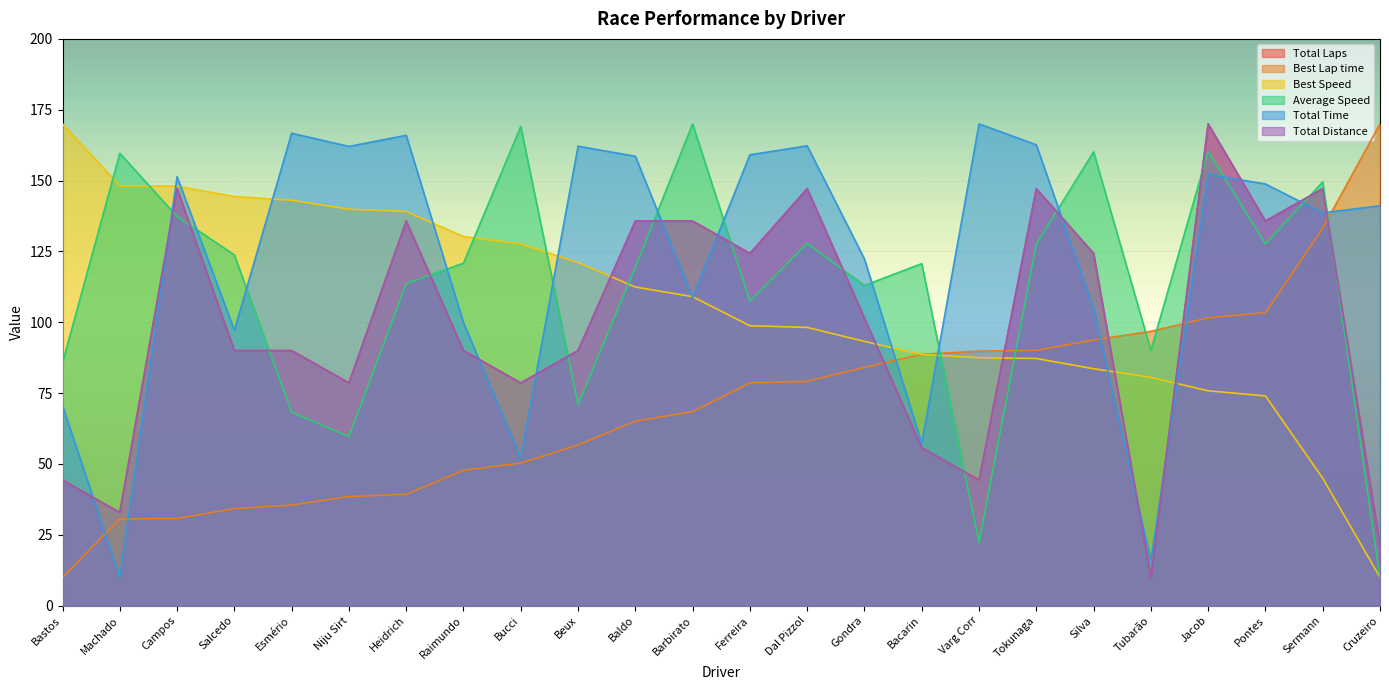

What is the value of the Average Speed point at the 16th from the left?

120.7